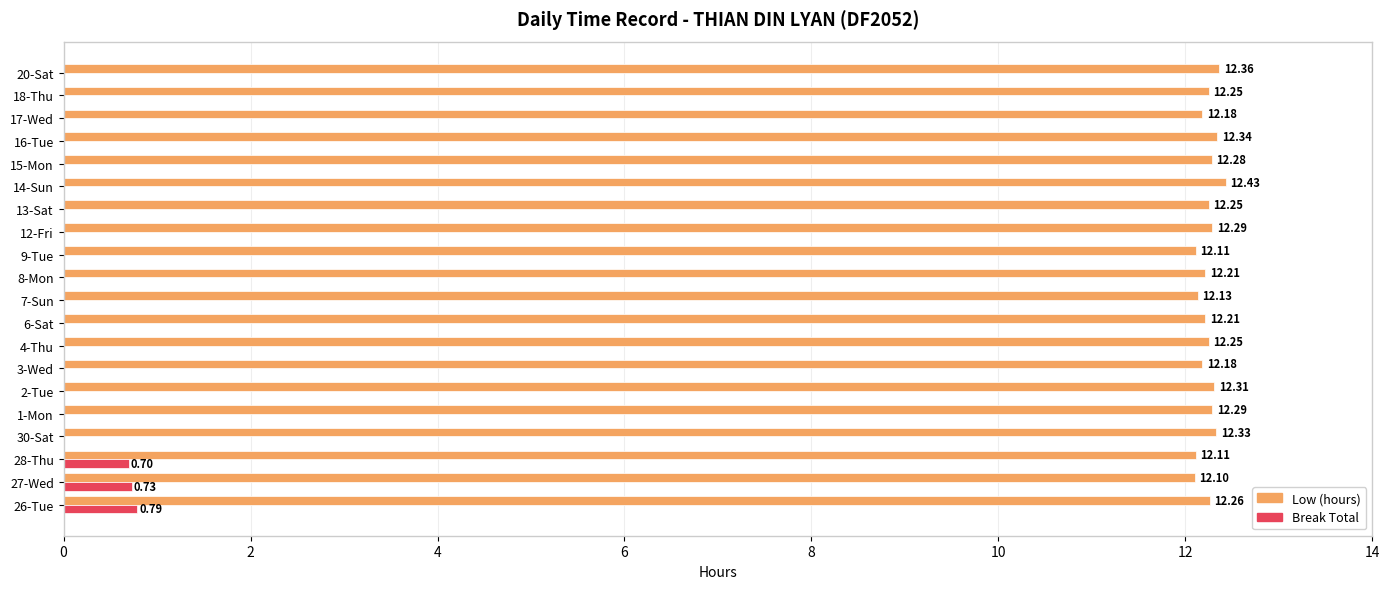

Which series has the largest total across all categories?

Low (hours)